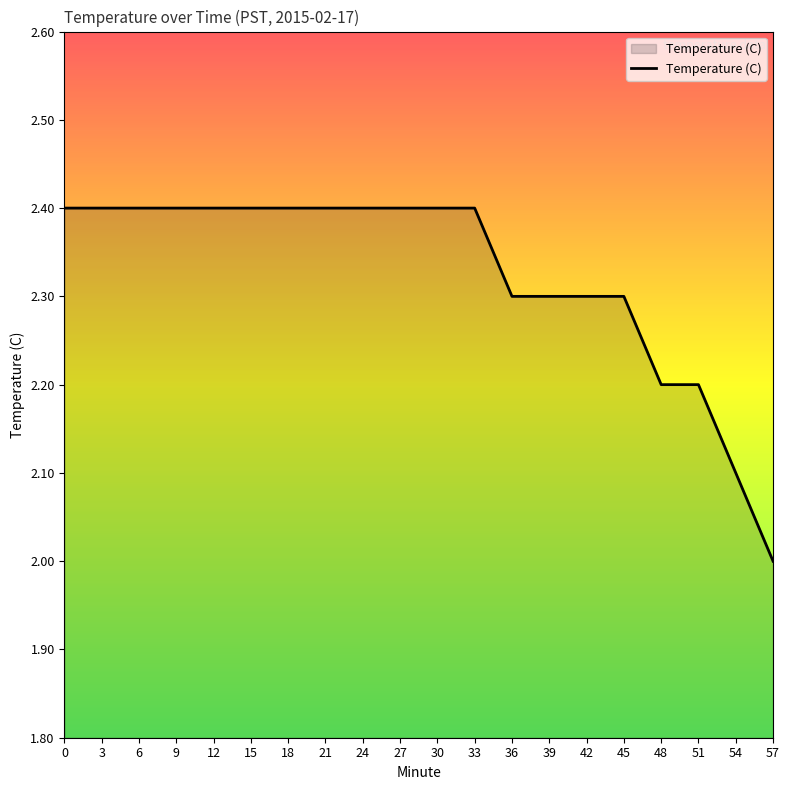

The value at 39 is 0.7. True or false?

False